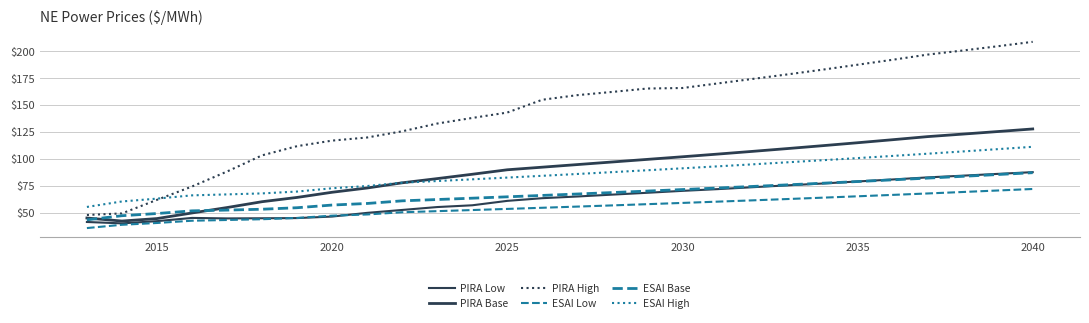

Is this an area chart (filled region under the line)?

No